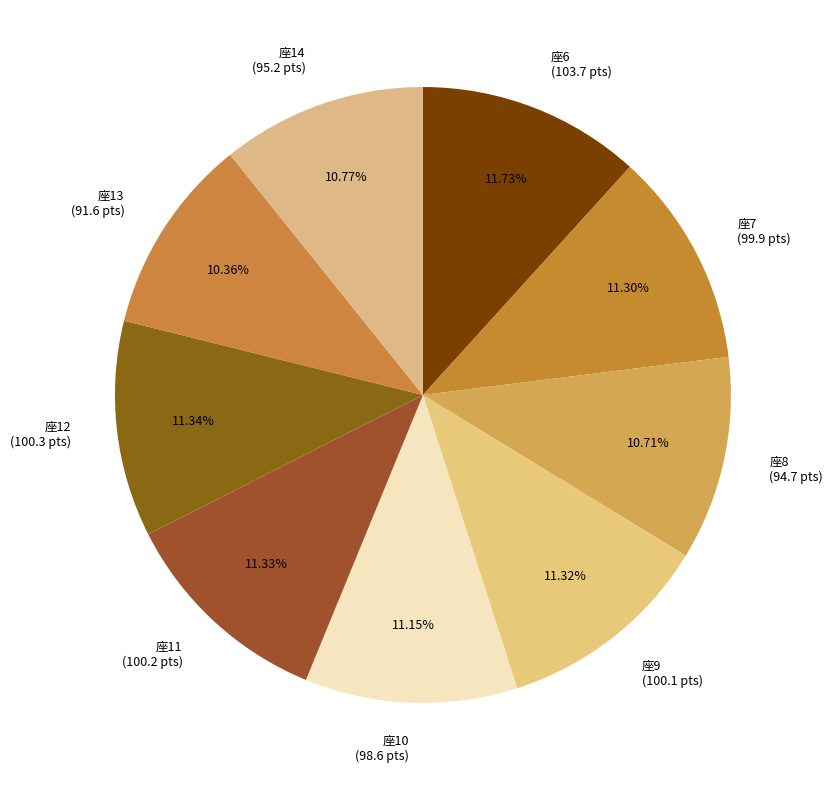

How many segments does this pie chart have?

9